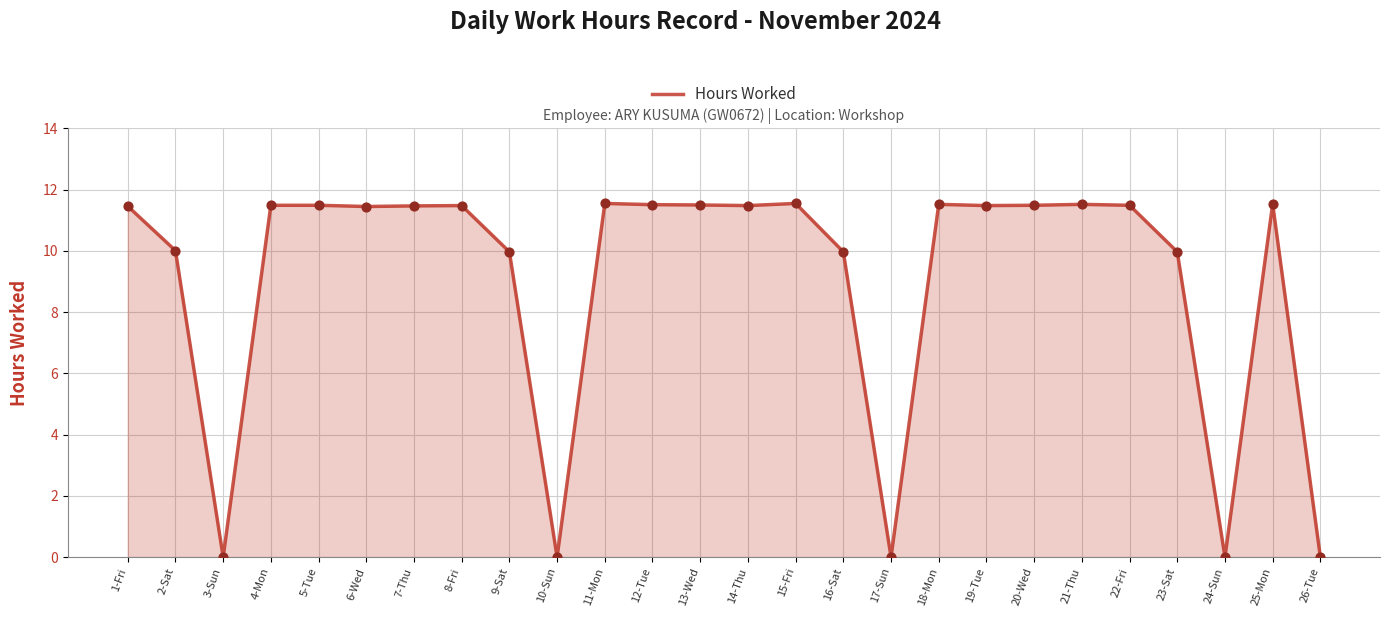

What is the change in value from 9-Sat to 15-Fri?

+1.6